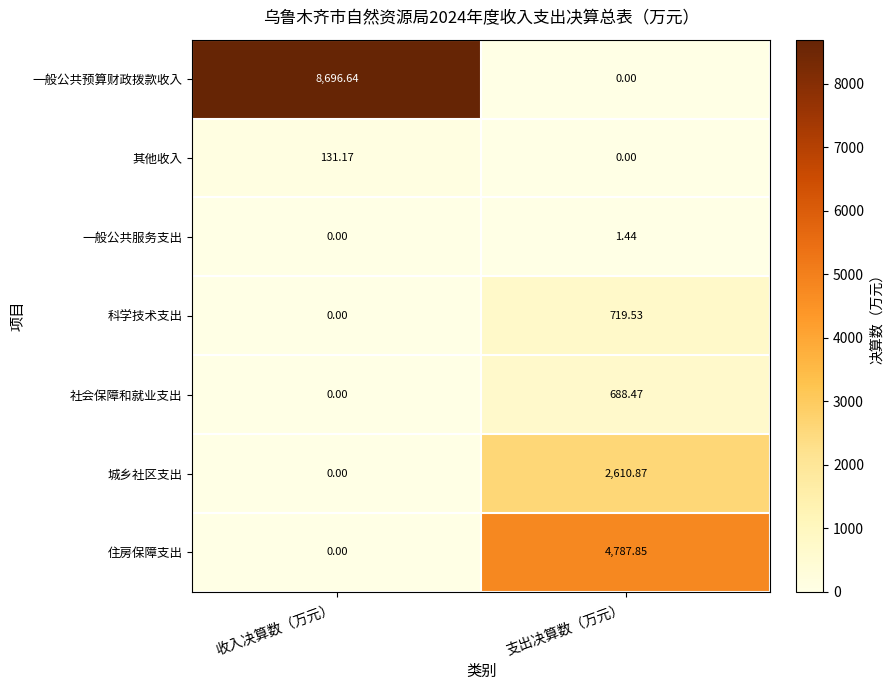

At which category is the sum across all series the highest?

收入决算数（万元）